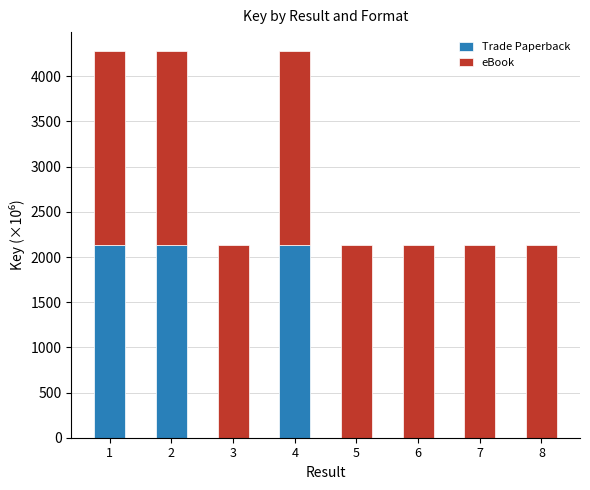

What is the total value across all series at 4?

4275.4